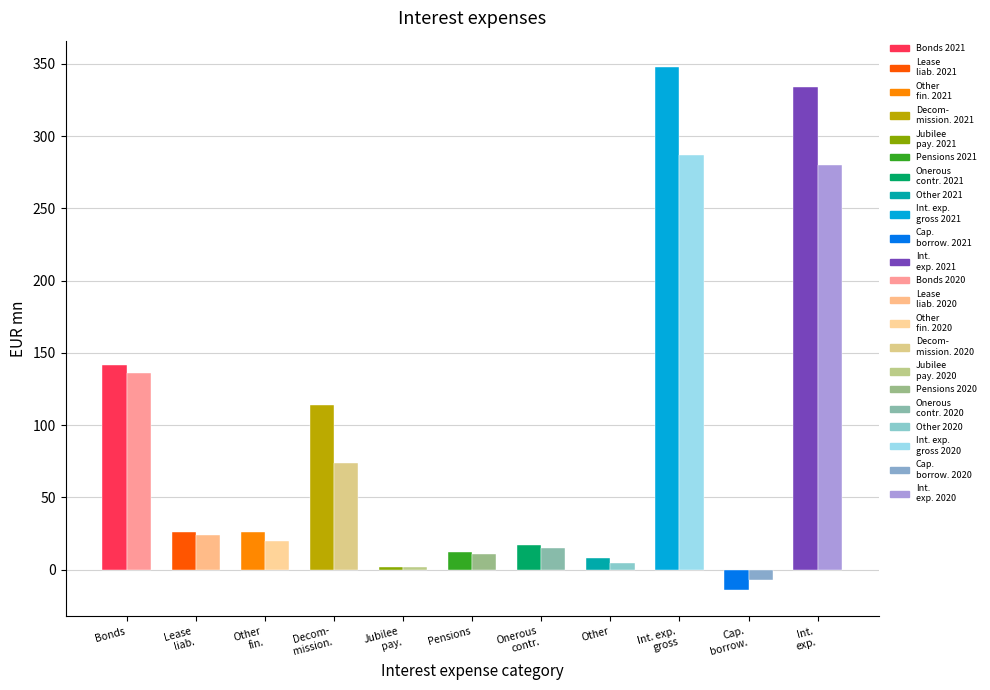

At which label is 2020 closest to 140?

Bonds